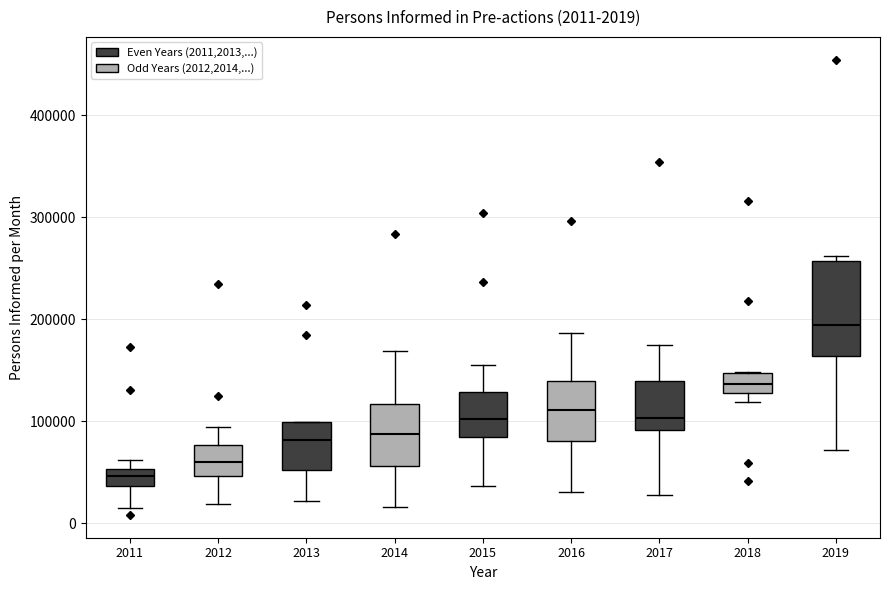

Which box's median line is the lowest?

2011